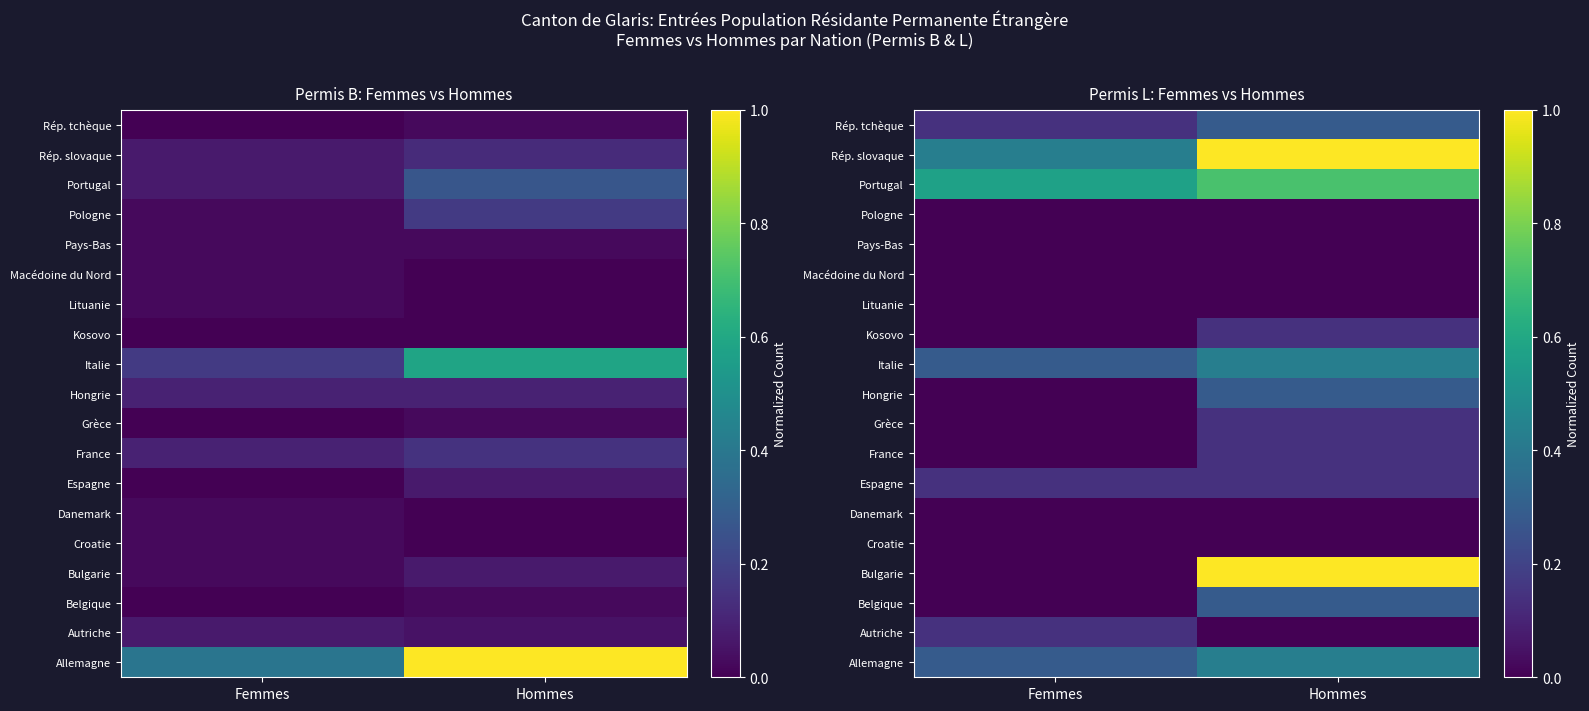

Is it true that Danemark equals 0.0 at Femmes?

True